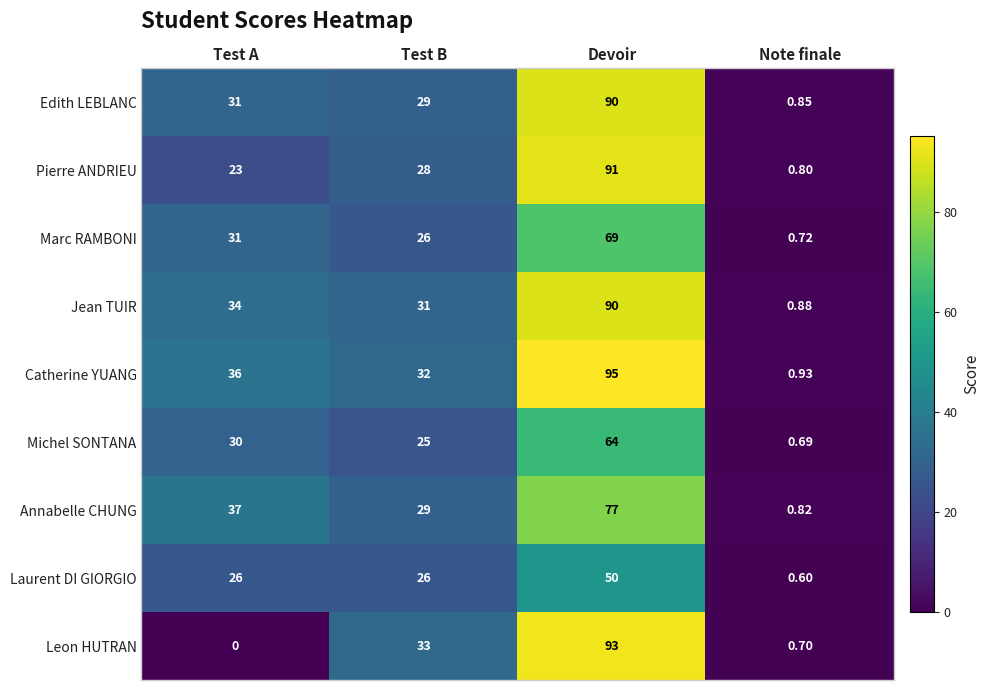

Which category has the highest value in the Jean TUIR series?

Devoir